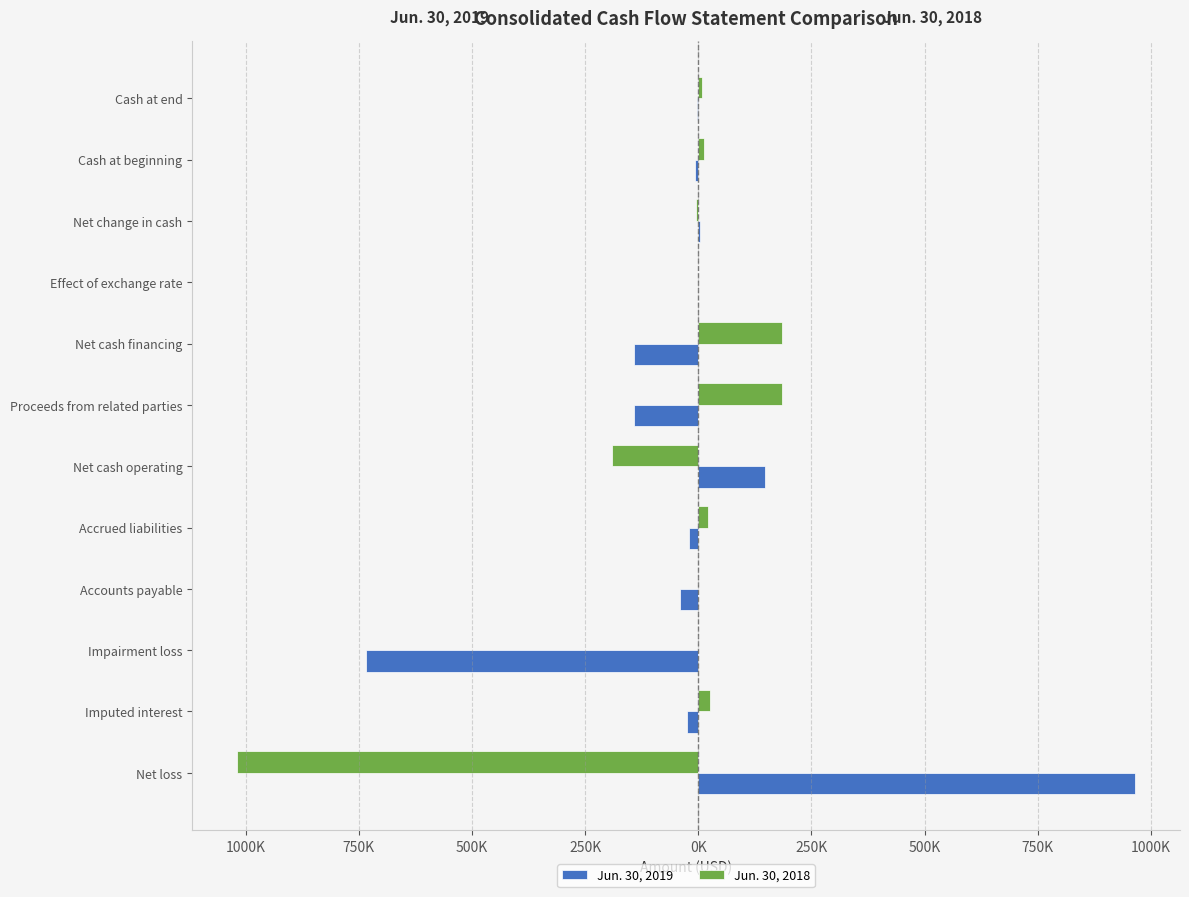

What is the minimum value for Jun. 30, 2019?

-732966